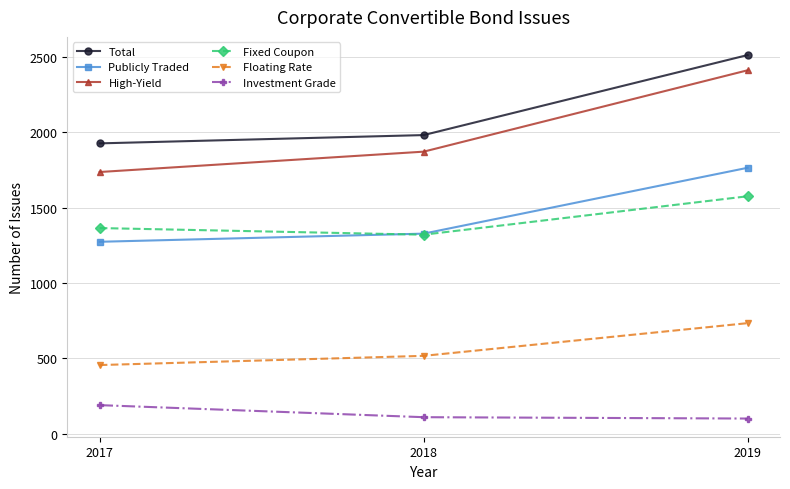

Is it true that Investment Grade equals 190 at 2017?

True